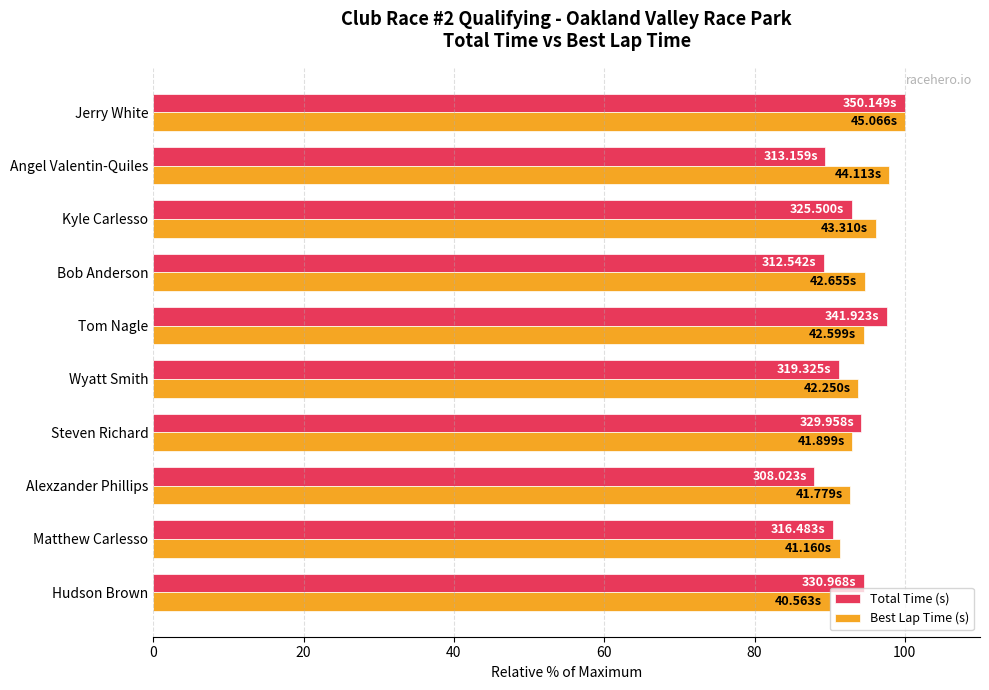

What is the difference between the maximum and minimum values in the Best Lap Time (s) series?

10.0